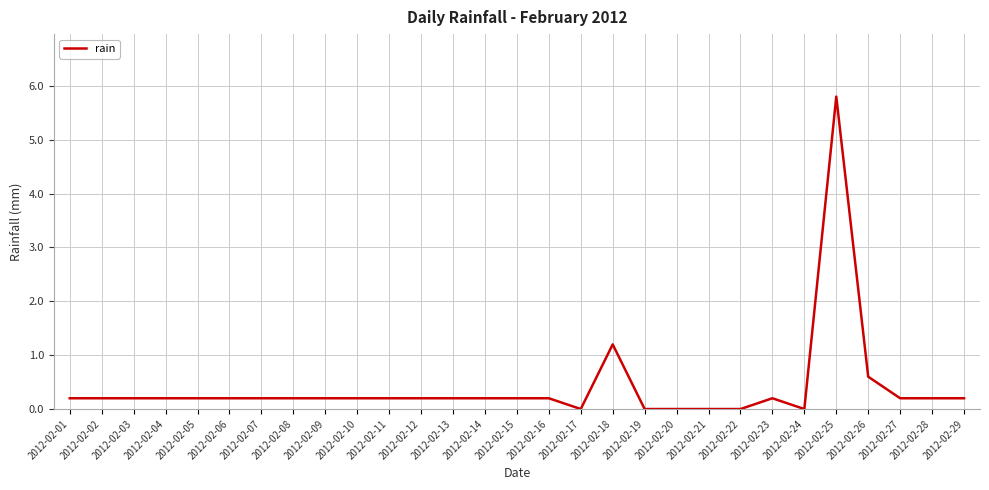

At which category does the chart reach its peak across all series?

2012-02-25